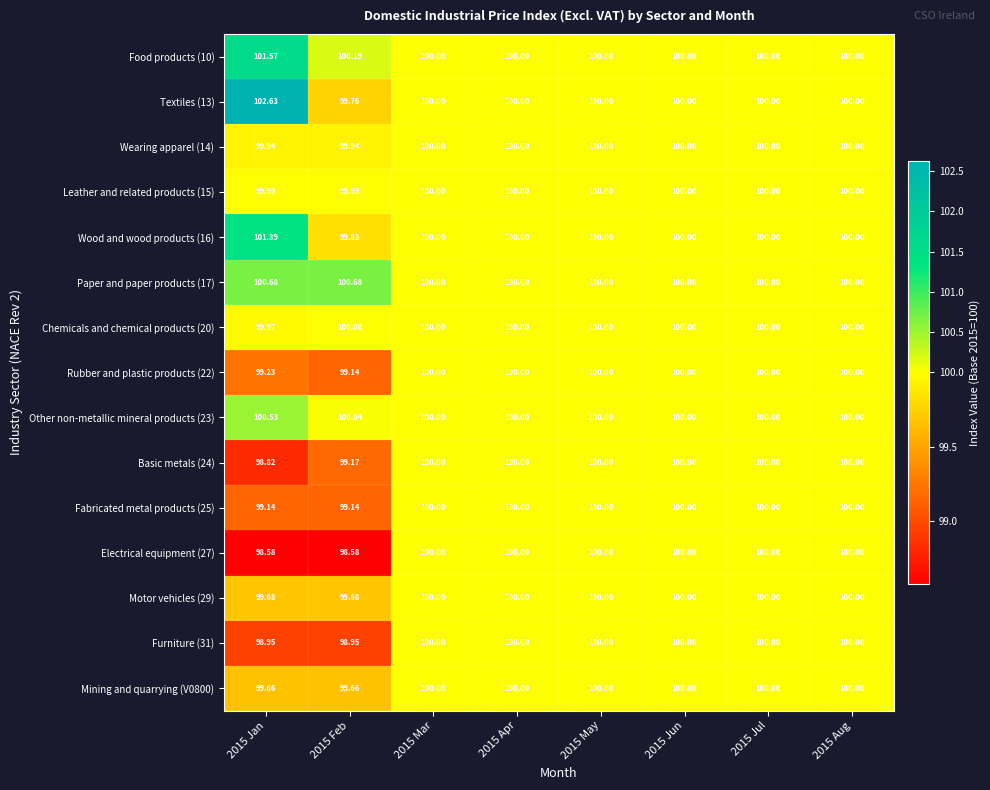

Is the value of Electrical equipment (27) at 2015 Feb greater than the value of Chemicals and chemical products (20) at 2015 Aug?

No